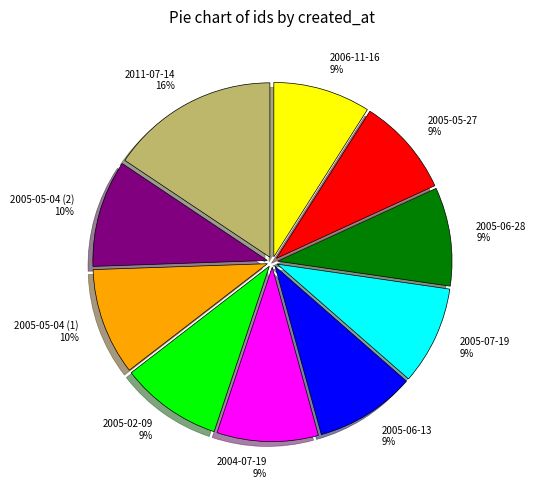

How many segments does this pie chart have?

10